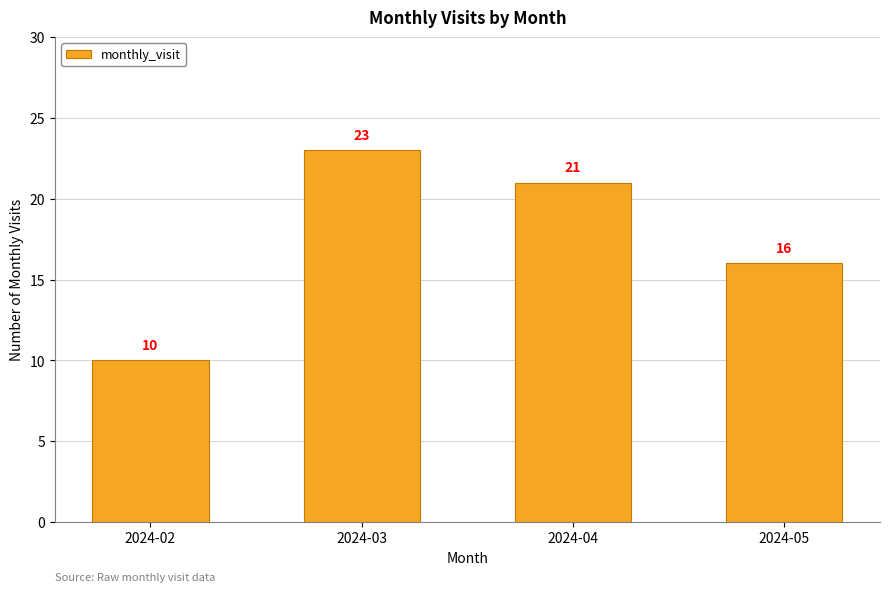

The chart shows a value of 10 at 2024-02. True or false?

True